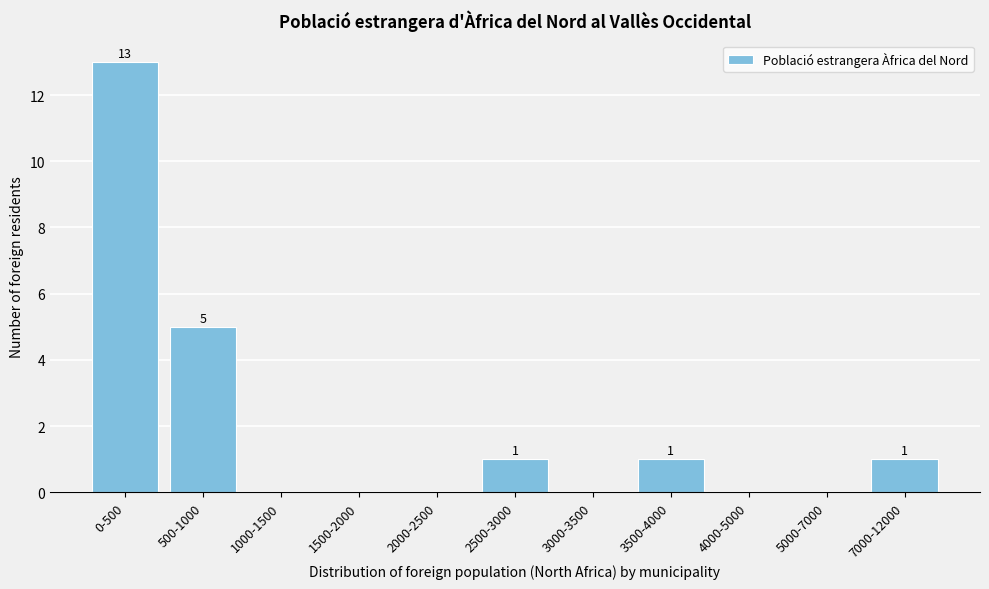

Reading left to right, what are all the values shown in this chart?

0-500=13	500-1000=5	1000-1500=0	1500-2000=0	2000-2500=0	2500-3000=1	3000-3500=0	3500-4000=1	4000-5000=0	5000-7000=0	7000-12000=1